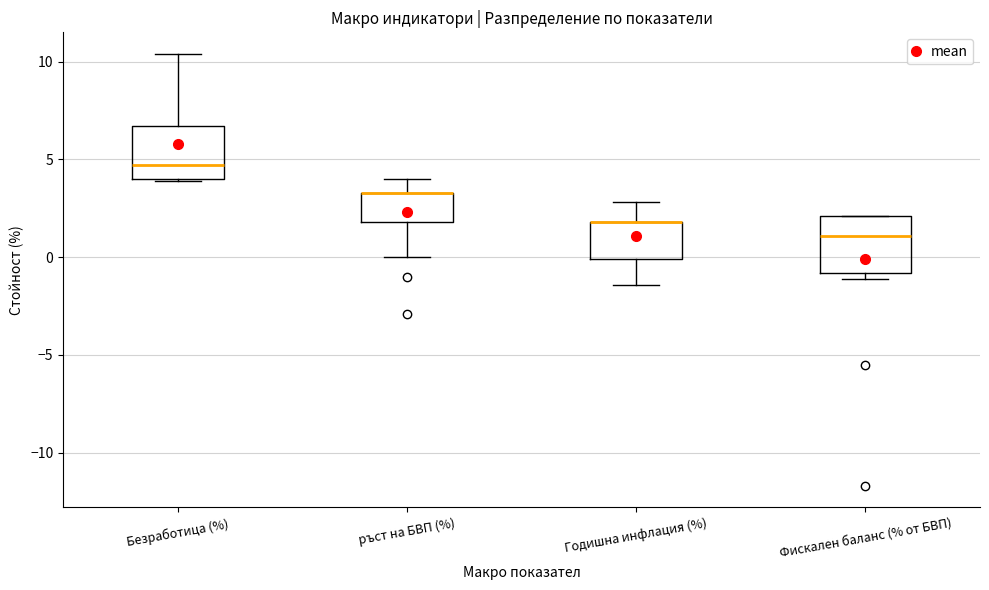

Where does the median line of the box for Безработица (%) sit on the y-axis? The values are not printed on the chart, so give them approximately, as read against the axis.

4.5